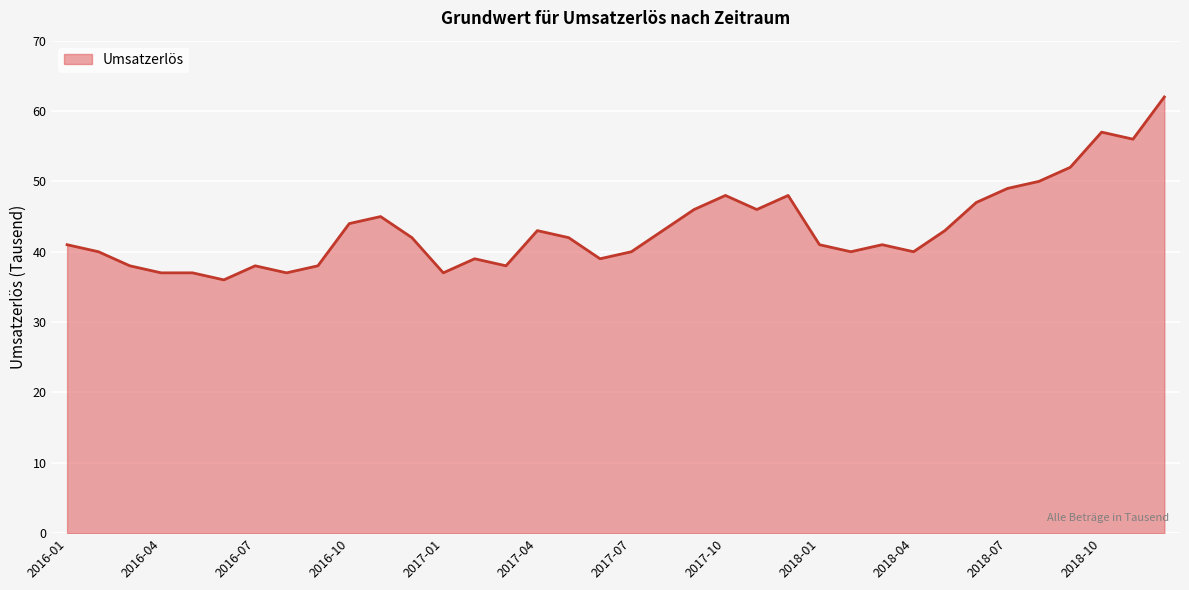

What is the difference between the maximum and minimum values?

26